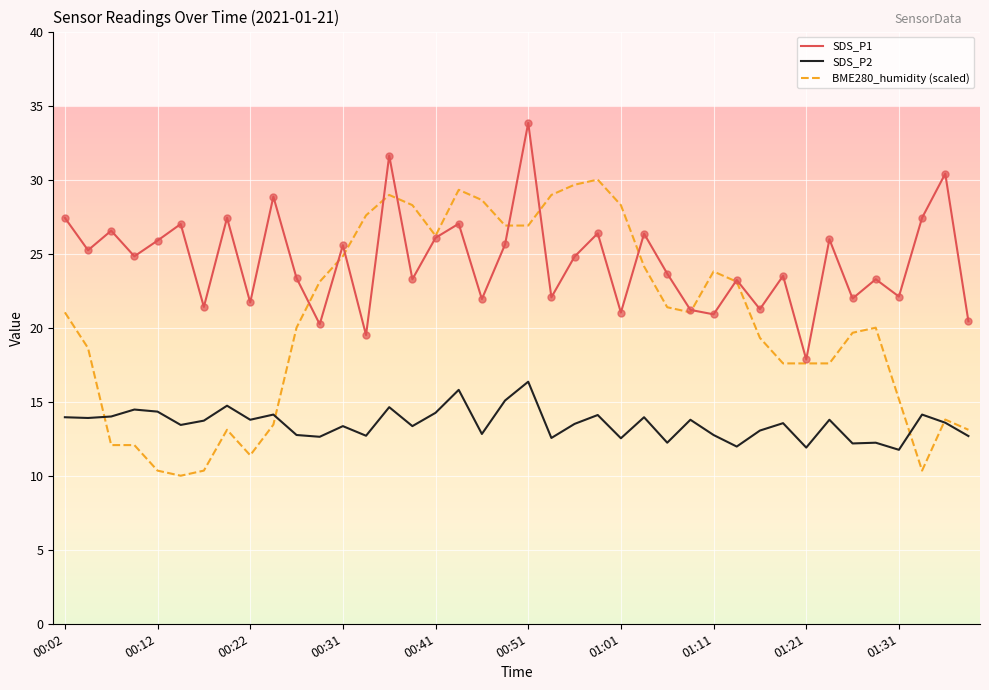

Which series has the largest range (max minus min)?

BME280_humidity (scaled)